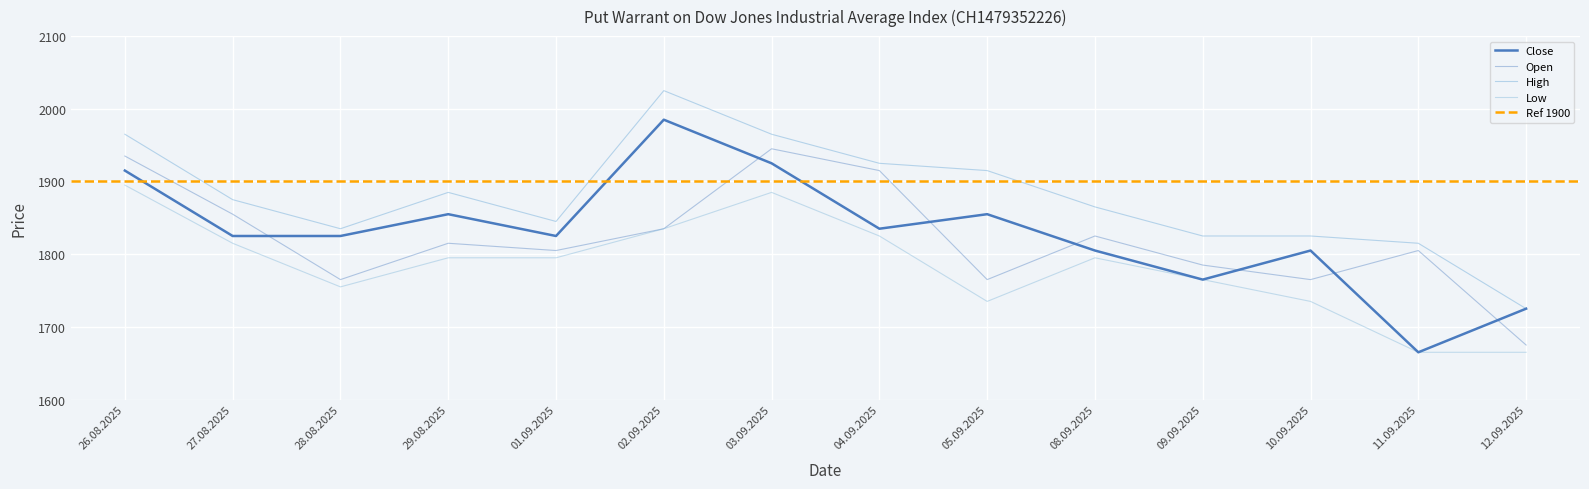

Between 03.09.2025 and 12.09.2025, which series saw the biggest shift?

Open